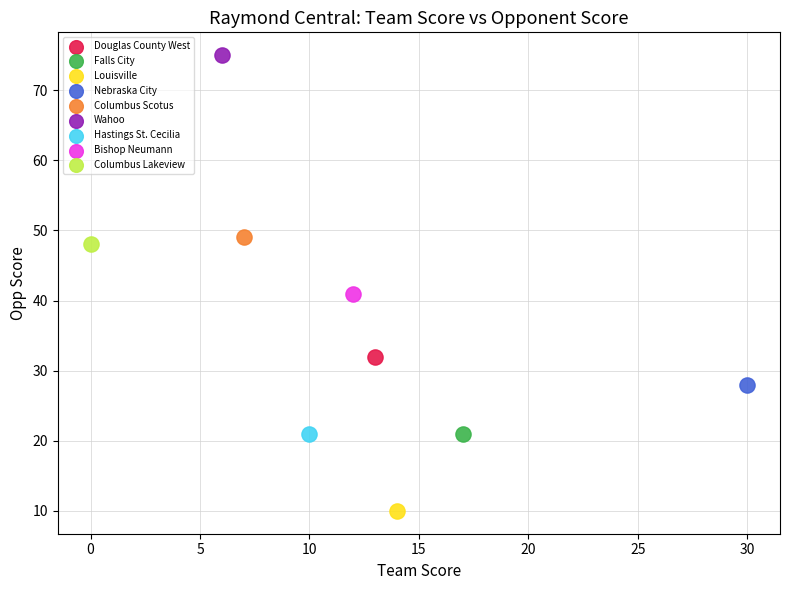

Which series contains the lowest Y value?

Louisville